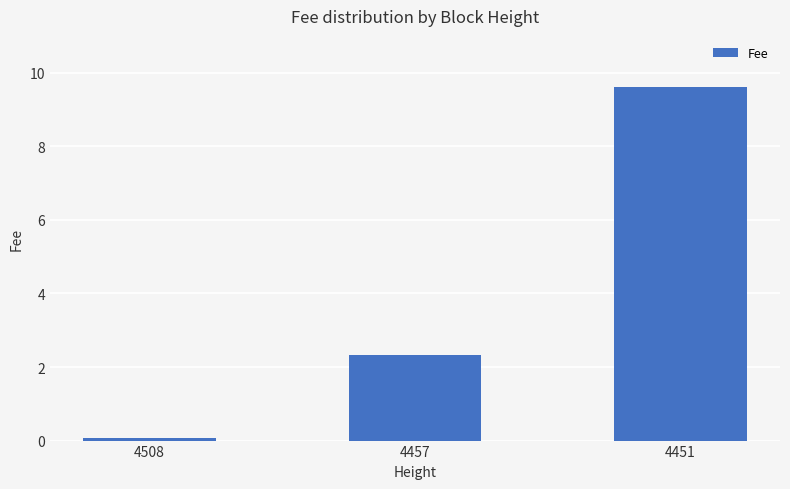

Rank the categories by value from highest to lowest.

4451, 4457, 4508